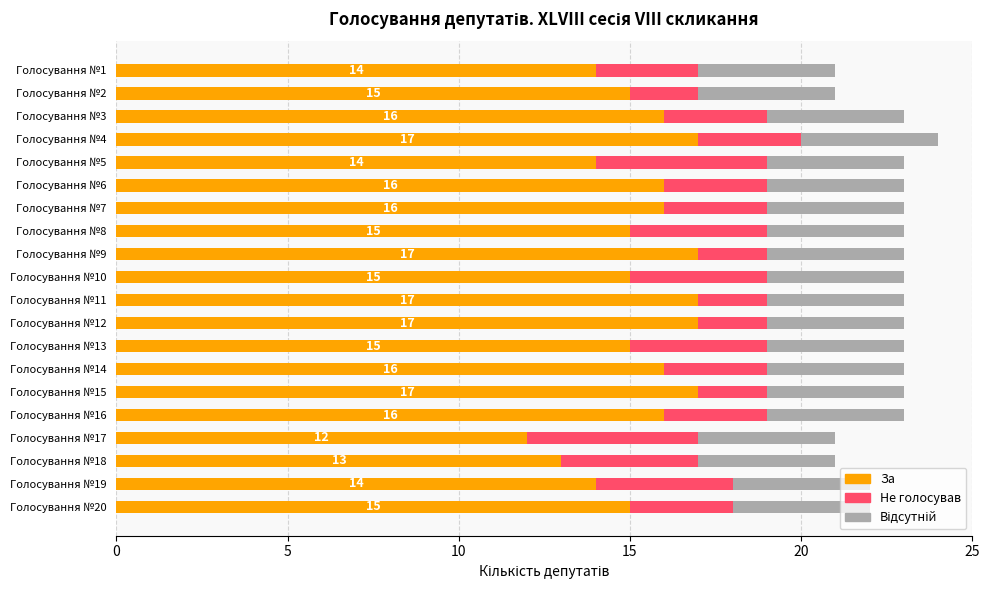

What is the total value across all series at Голосування №10?

23